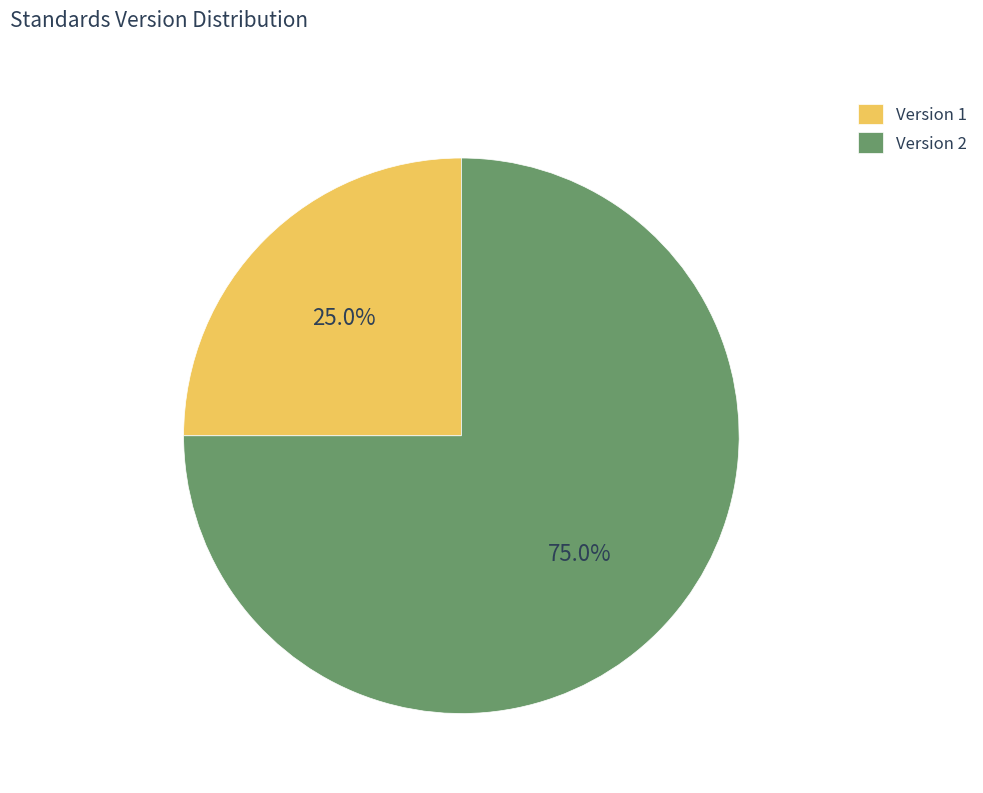

What is the total percentage of Version 1 and Version 2?

100.0%